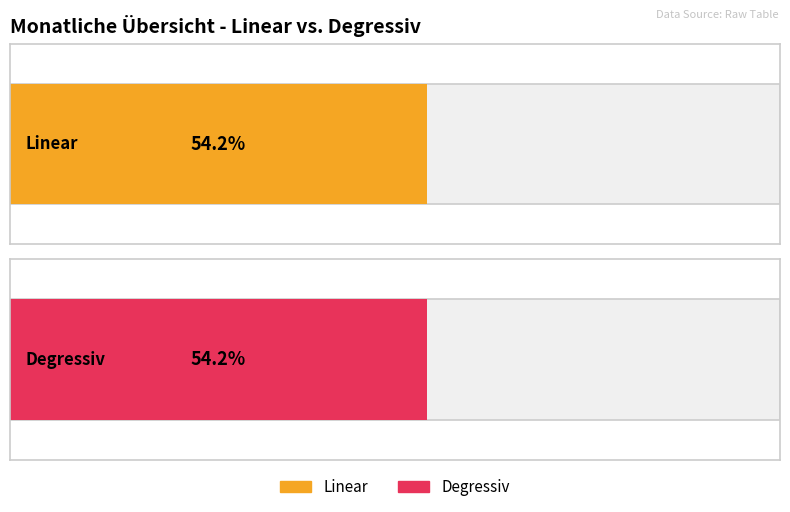

The Degressiv series shows 2 at Sep. True or false?

False